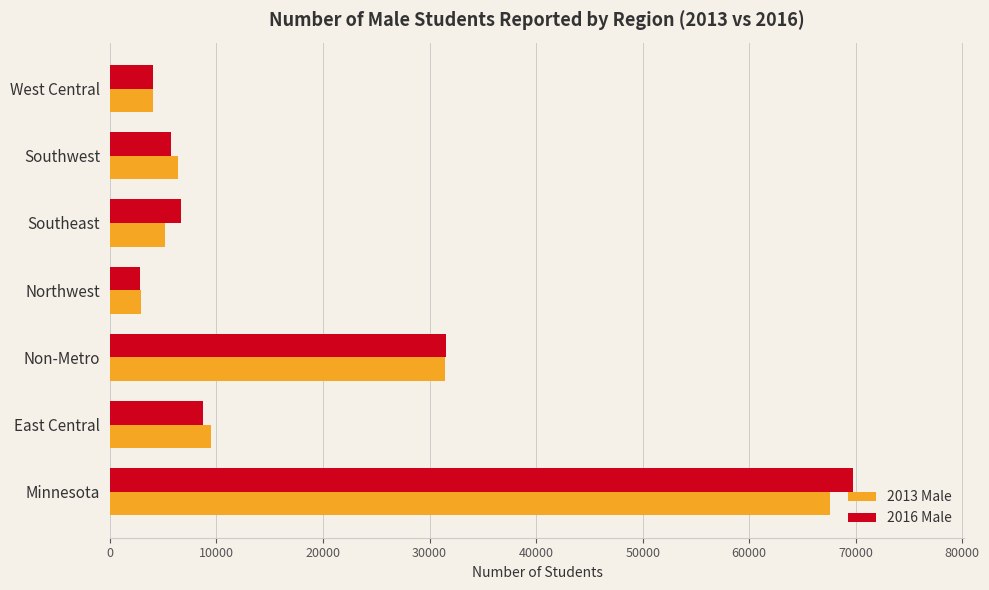

Where is 2013 Male nearest to the value 35230?

Non-Metro